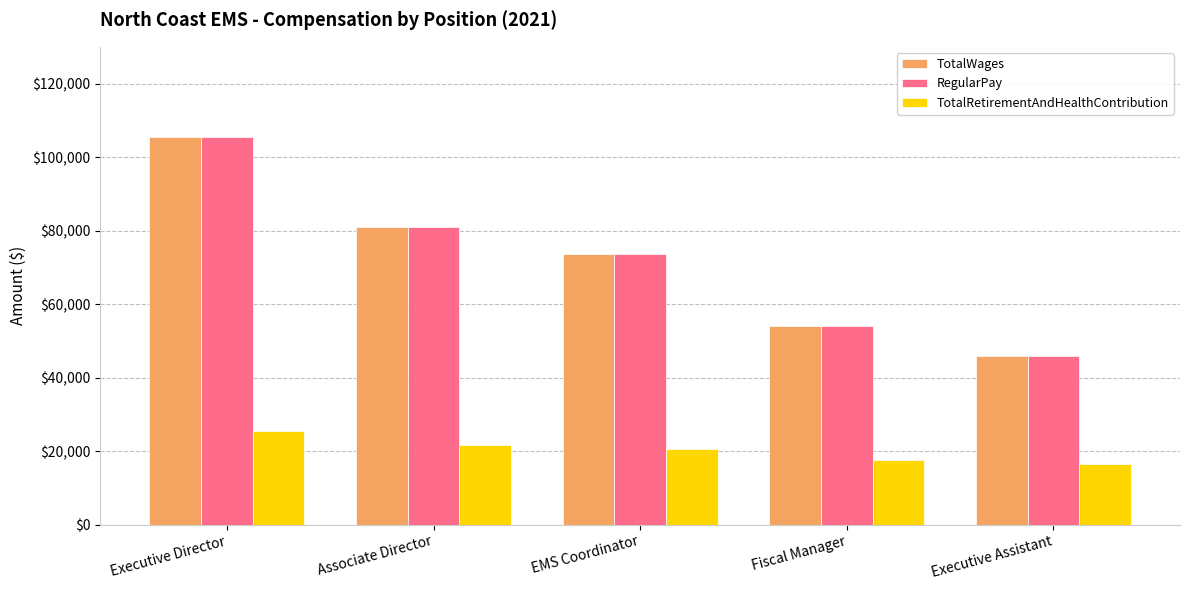

Does the chart contain any negative values?

No